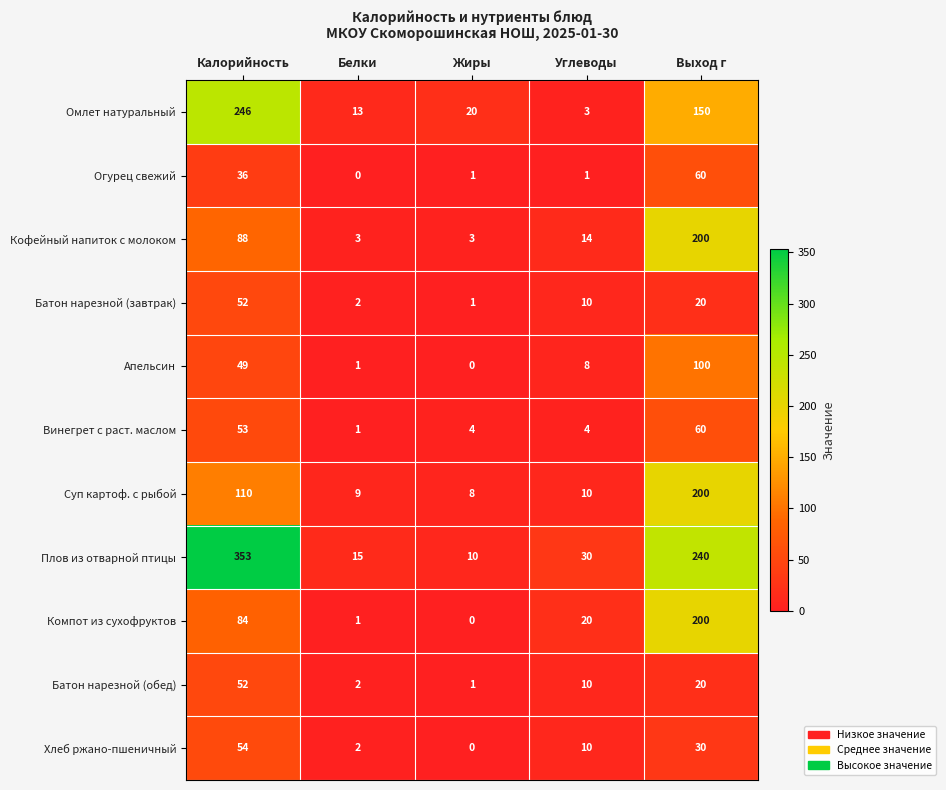

Rank the categories by Компот из сухофруктов value from highest to lowest.

Выход г, Калорийность, Углеводы, Белки, Жиры